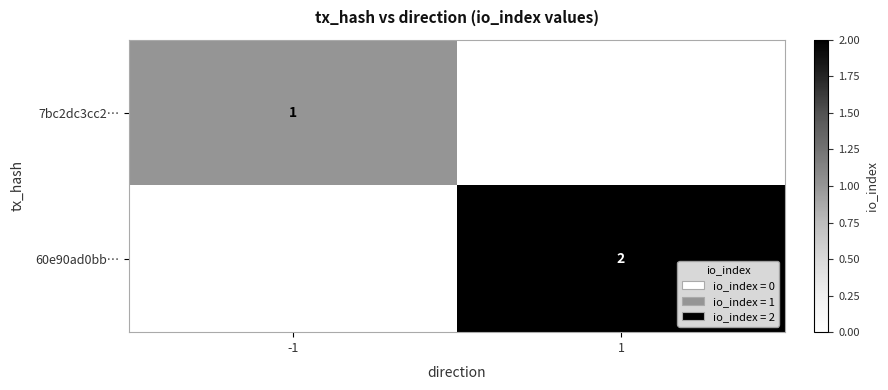

True or false: 7bc2dc3cc2… has a value of 0 at -1.

False